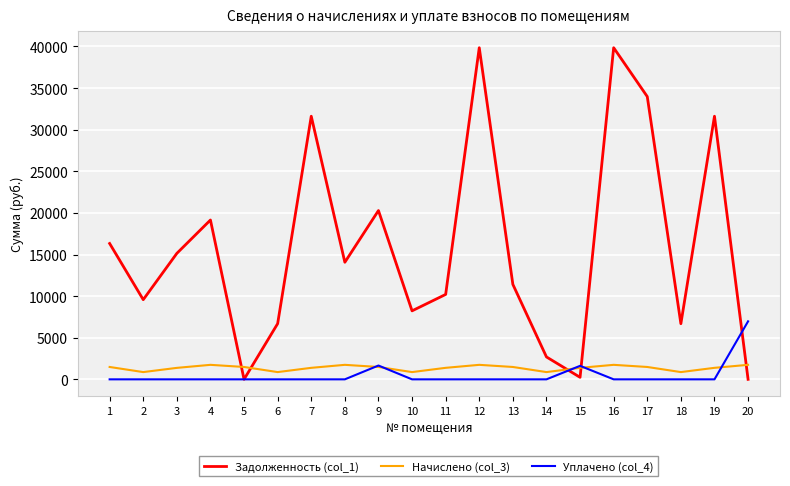

What is the total value across all series at 17?

35461.2